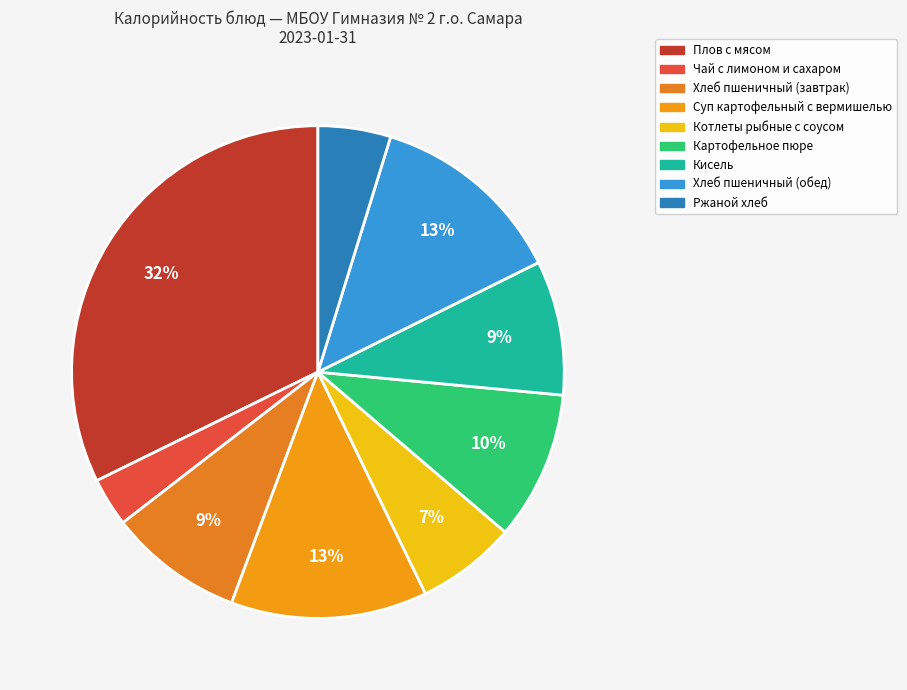

How many slices are in this pie chart?

9